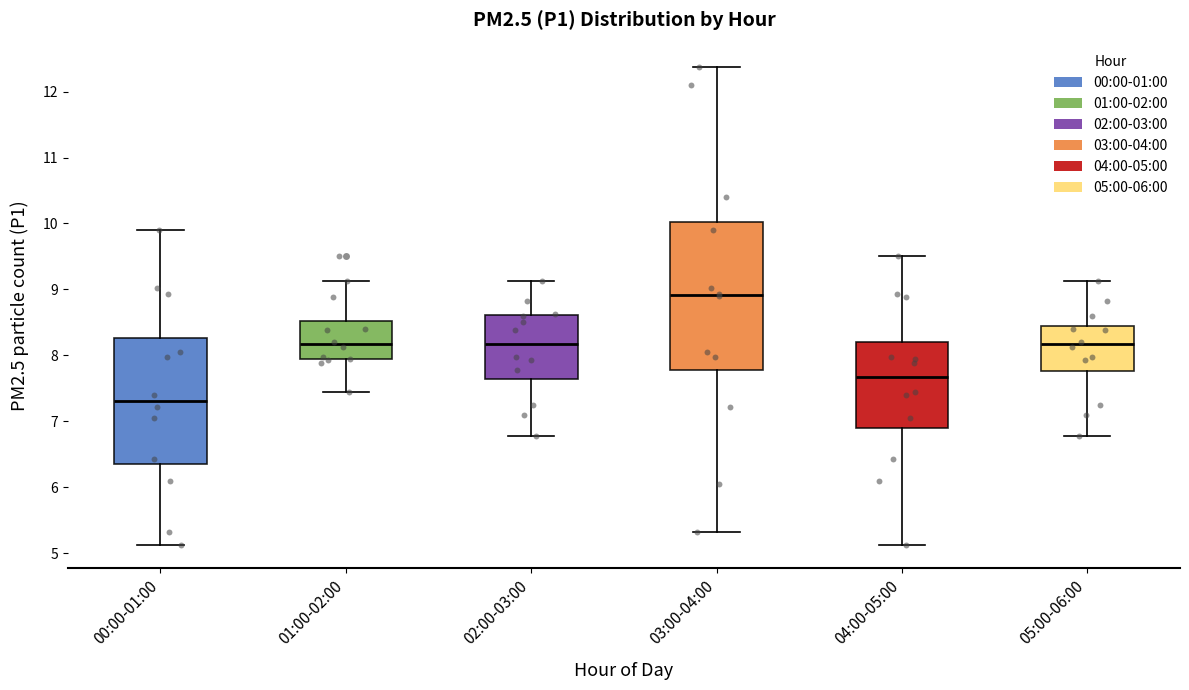

Reading left to right, transcribe this box plot: for each box, give where its median line is, the range the box spans, and where its two whiskers end, as read against the y-axis. The values are not printed on the chart, so give them approximately, as read against the axis.

00:00-01:00: median 7.3, box 6.3 to 8.3, whiskers 5.1 to 9.9
01:00-02:00: median 8.2, box 7.9 to 8.5, whiskers 7.5 to 9.1
02:00-03:00: median 8.2, box 7.6 to 8.6, whiskers 6.8 to 9.1
03:00-04:00: median 8.9, box 7.8 to 10.0, whiskers 5.3 to 12.4
04:00-05:00: median 7.7, box 6.9 to 8.2, whiskers 5.1 to 9.5
05:00-06:00: median 8.2, box 7.8 to 8.5, whiskers 6.8 to 9.1